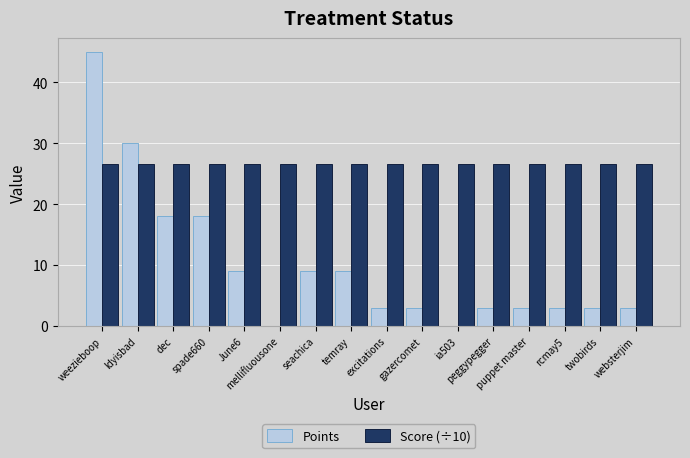

Which series has the widest spread of values?

Points